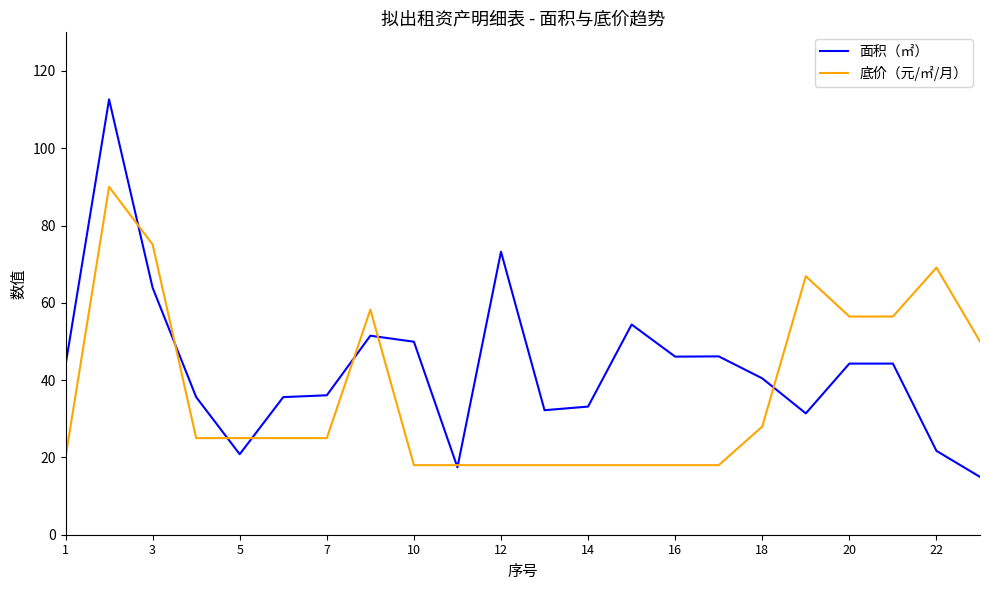

Which series has the largest range (max minus min)?

面积（㎡）